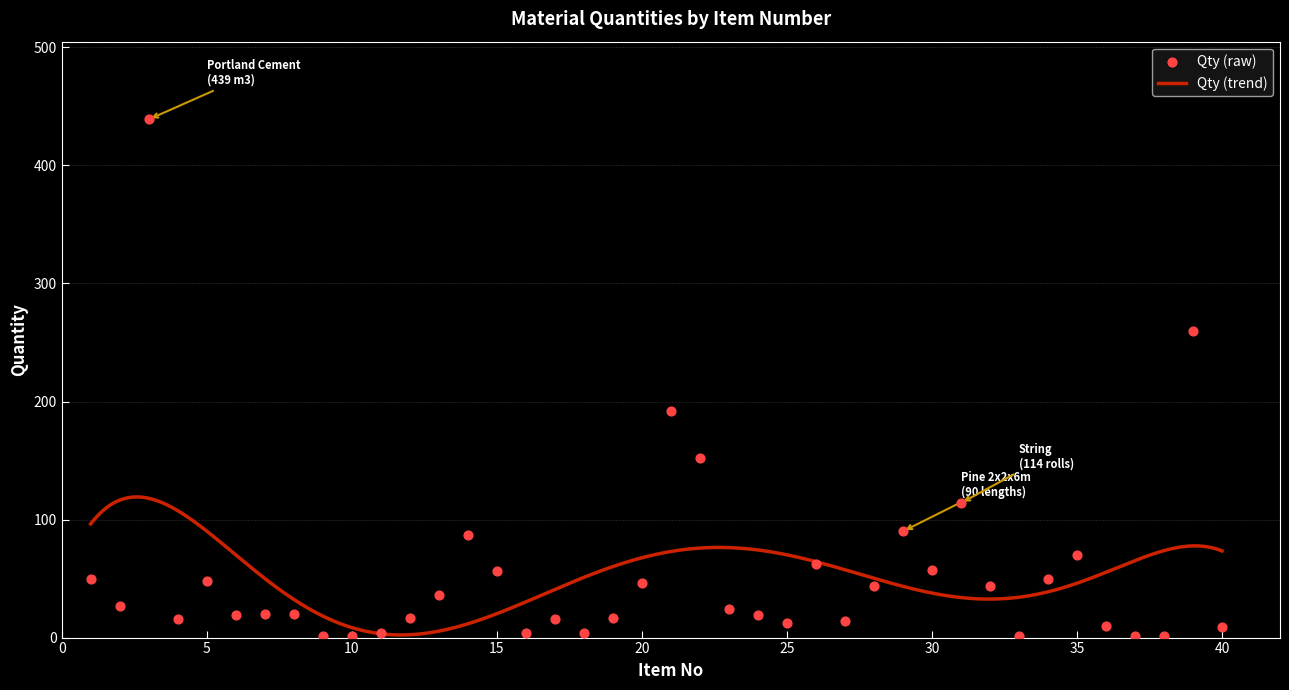

Approximately how many times larger is the value at 32 compared to 35?

0.6